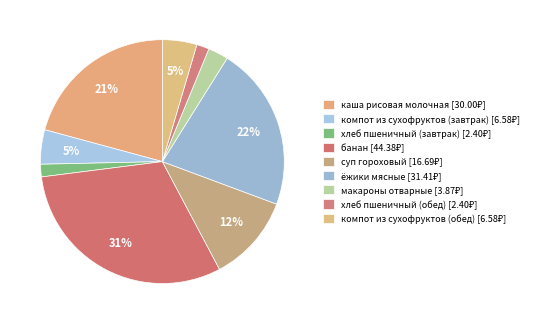

Which category has the biggest portion of the pie?

банан